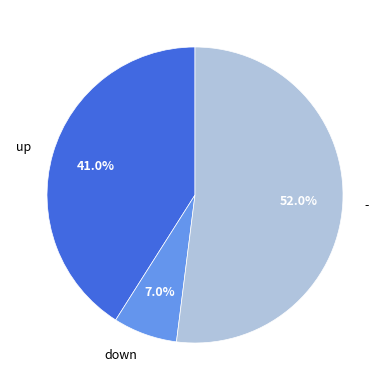

Is it true that - is 52% of the pie?

True